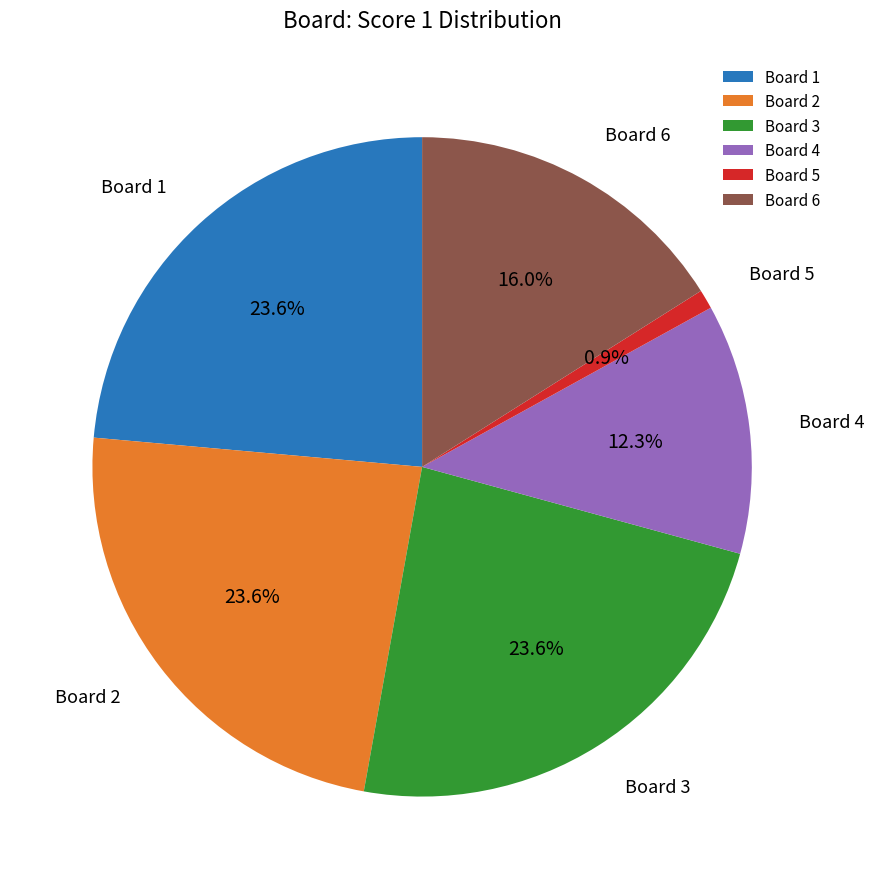

Which category has the smallest portion of the pie?

Board 5